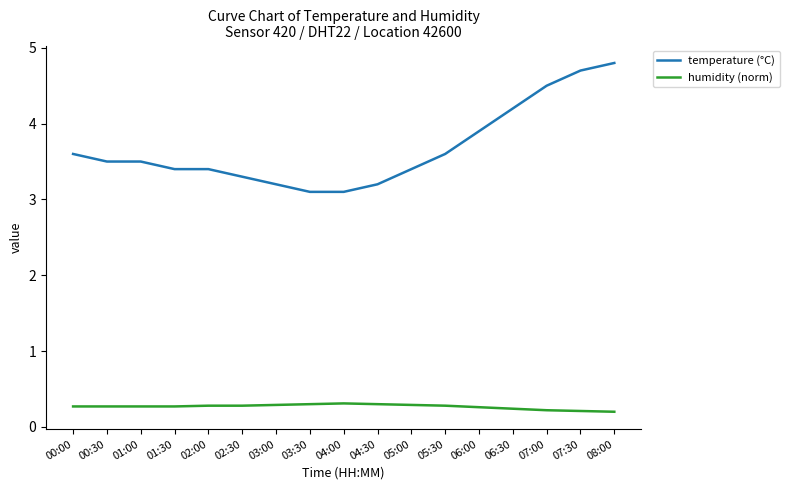

True or false: temperature (°C) and humidity (norm) cross at least once.

False